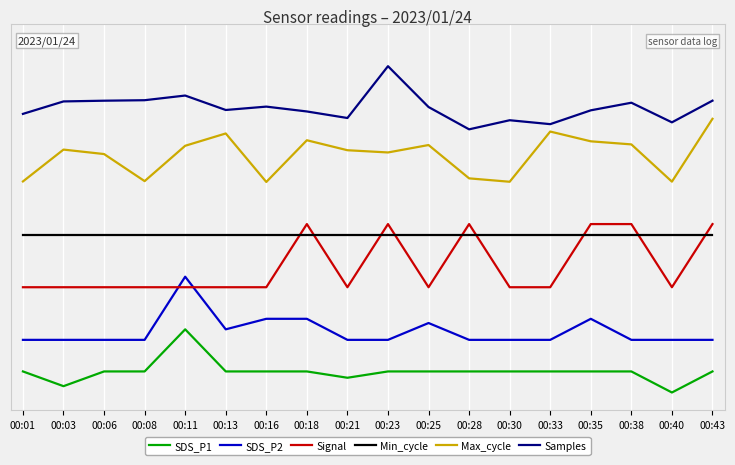

Reading right to left, transcribe all the data shown in this chart.

SDS_P1: 0.1	0.0	0.1	0.1	0.1	0.1	0.1	0.1	0.1	0.0	0.1	0.1	0.1	0.2	0.1	0.1	0.0	0.1
SDS_P2: 0.1	0.1	0.1	0.2	0.1	0.1	0.1	0.2	0.1	0.1	0.2	0.2	0.2	0.3	0.1	0.1	0.1	0.1
Signal: 0.5	0.3	0.5	0.5	0.3	0.3	0.5	0.3	0.5	0.3	0.5	0.3	0.3	0.3	0.3	0.3	0.3	0.3
Min_cycle: 0.5	0.5	0.5	0.5	0.5	0.5	0.5	0.5	0.5	0.5	0.5	0.5	0.5	0.5	0.5	0.5	0.5	0.5
Max_cycle: 0.8	0.6	0.7	0.7	0.7	0.6	0.6	0.7	0.7	0.7	0.7	0.6	0.7	0.7	0.6	0.7	0.7	0.6
Samples: 0.8	0.8	0.8	0.8	0.8	0.8	0.8	0.8	0.9	0.8	0.8	0.8	0.8	0.8	0.8	0.8	0.8	0.8